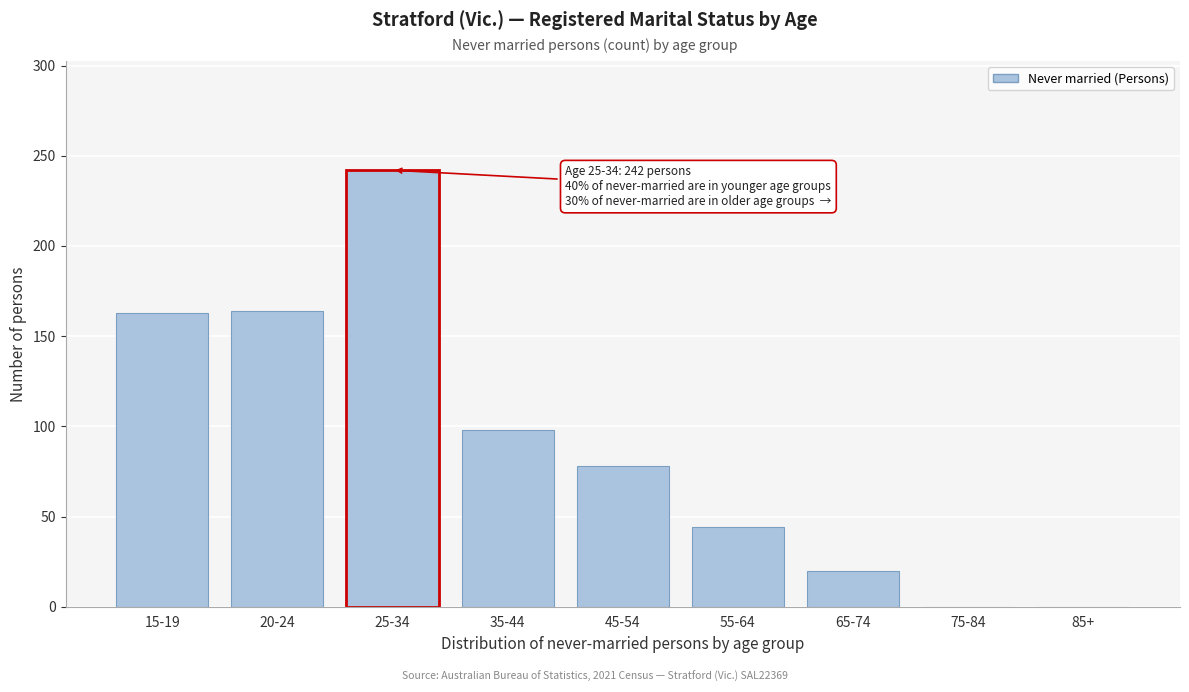

Which has a higher value, 55-64 or 45-54?

45-54